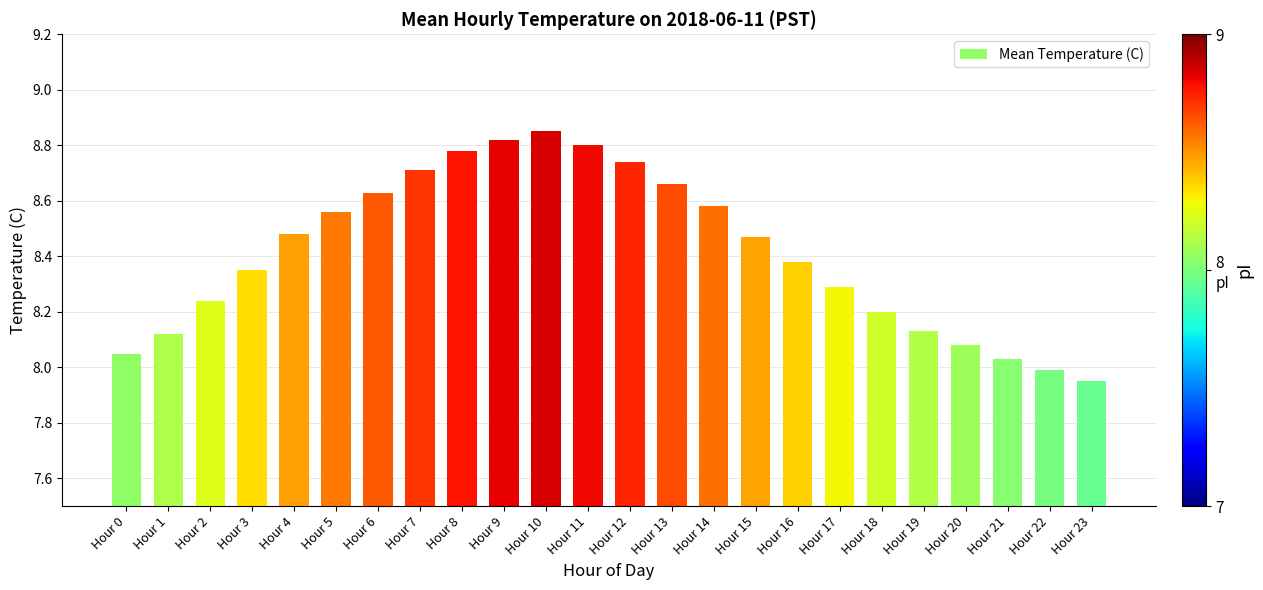

What is the sum of the values at Hour 14 and Hour 4?

17.1